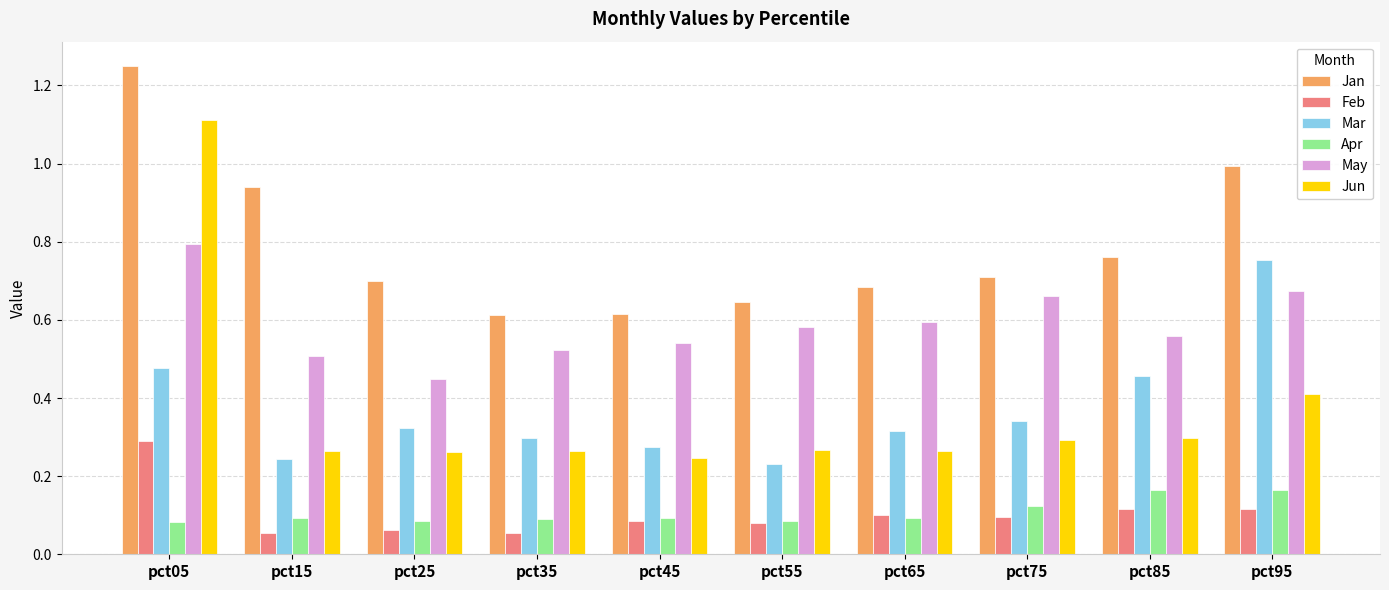

Count the number of data series in this chart.

6